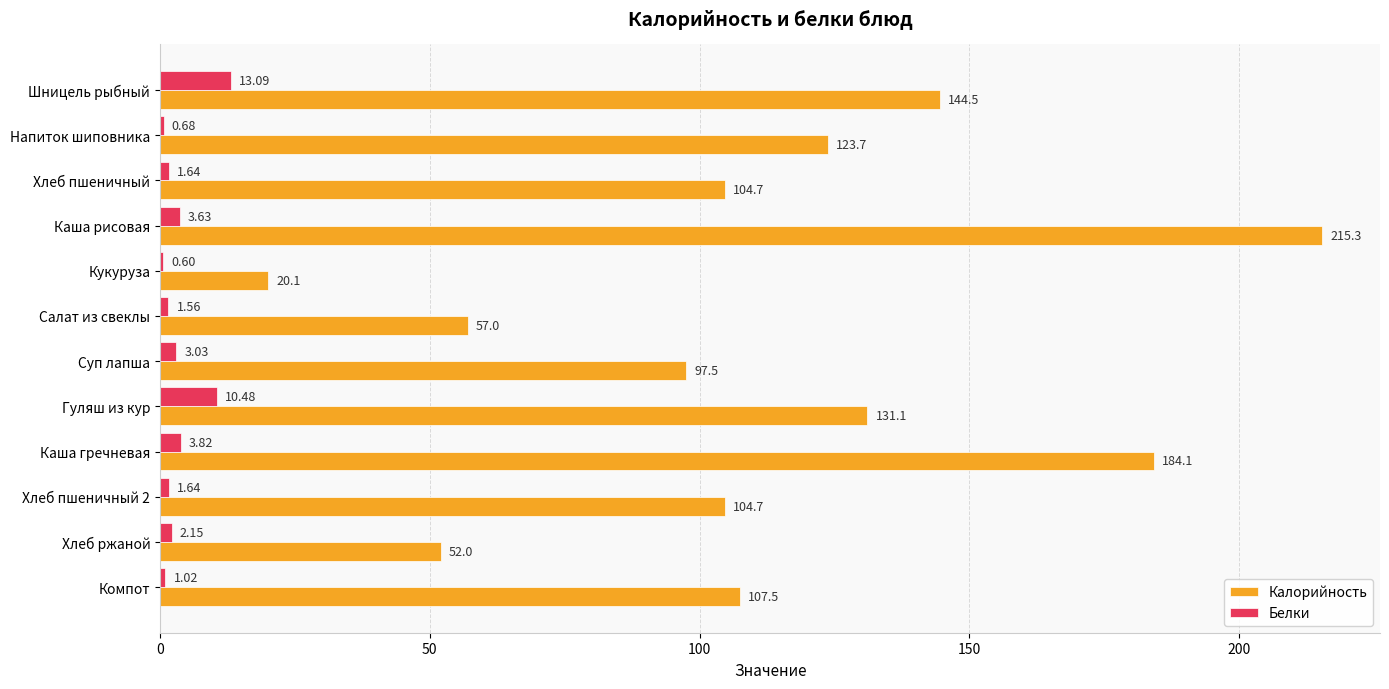

Which label corresponds to the largest value in the chart?

Каша рисовая